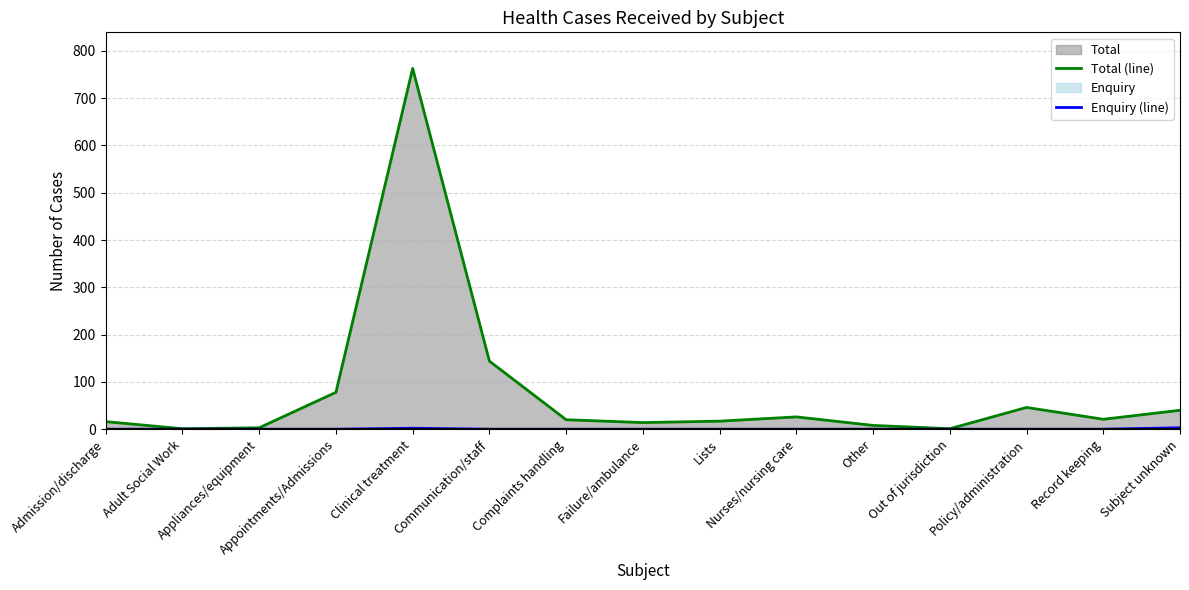

True or false: Enquiry (line) has a value of -1 at Admission/discharge.

False